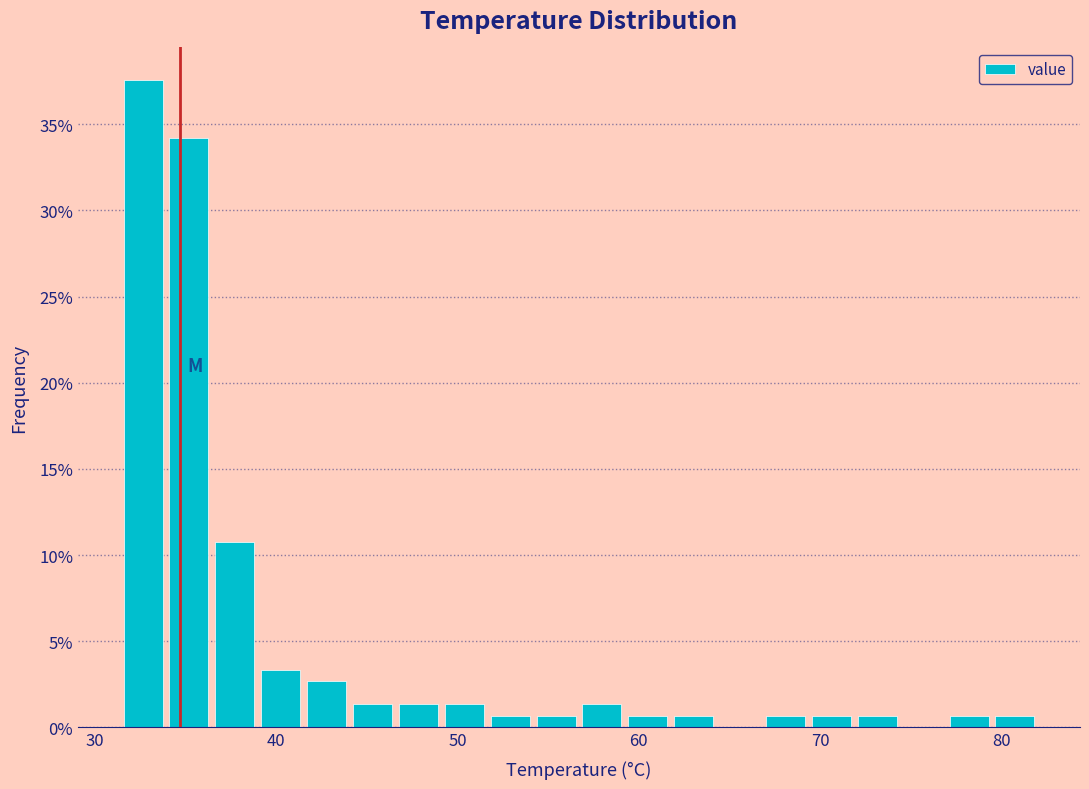

Around what value on the x-axis is the tallest bar? Give the approximate position of its centre, as read against the axis.

33